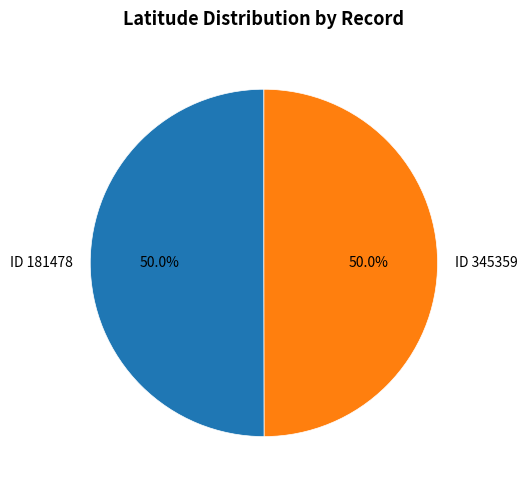

What is the ratio of the value at ID 181478 to the value at ID 345359?

1.0